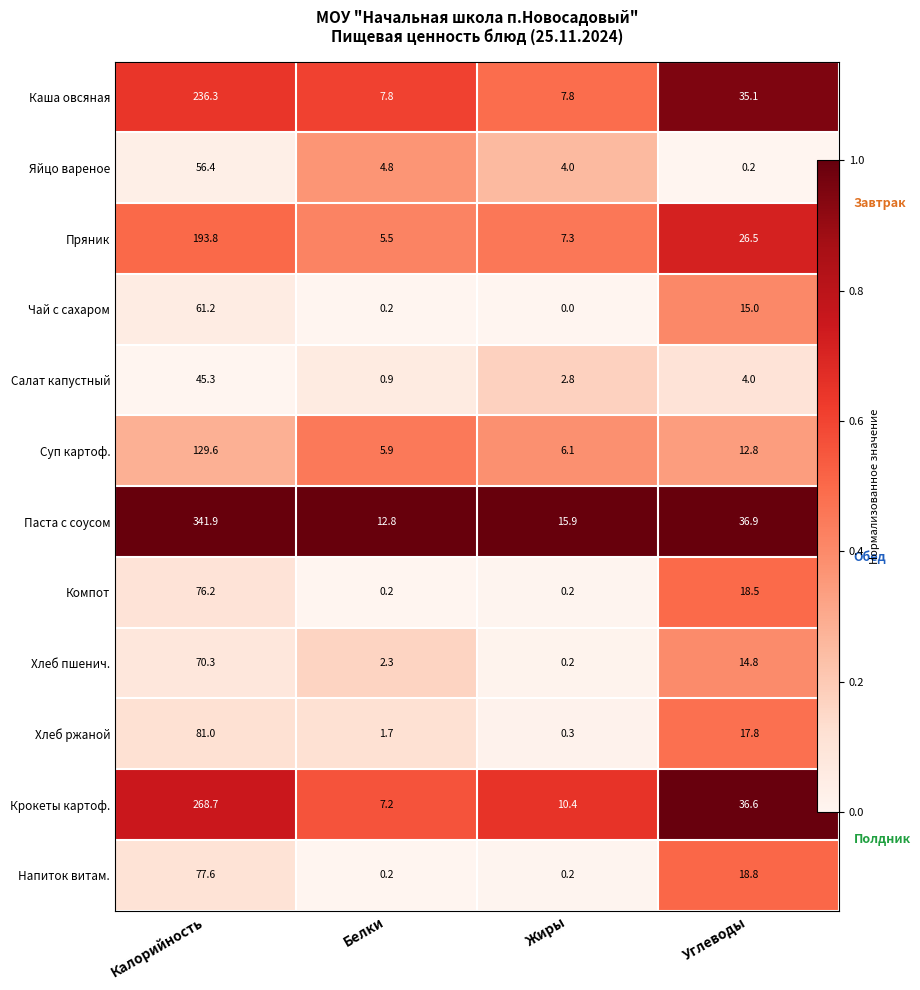

At which category is the sum across all series the highest?

Углеводы